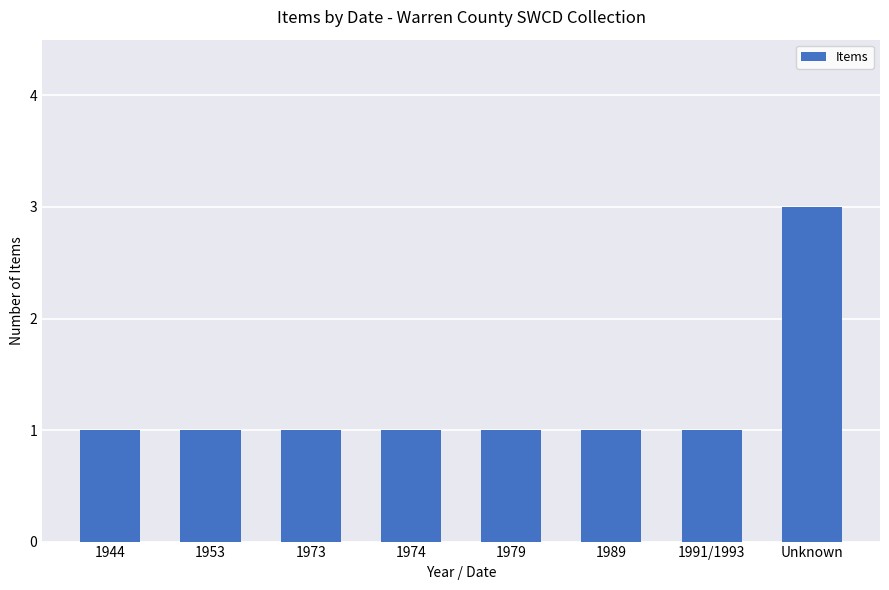

Approximately how many times larger is the value at 1973 compared to 1974?

1.0